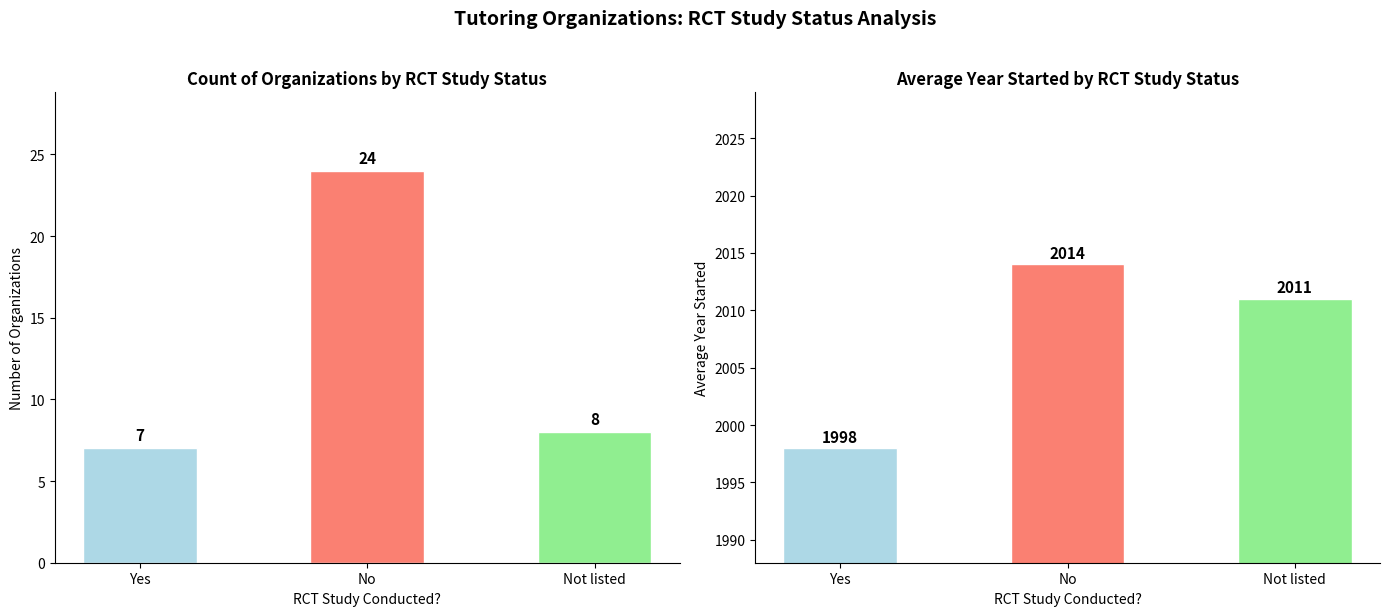

What position from the right is Not listed?

1